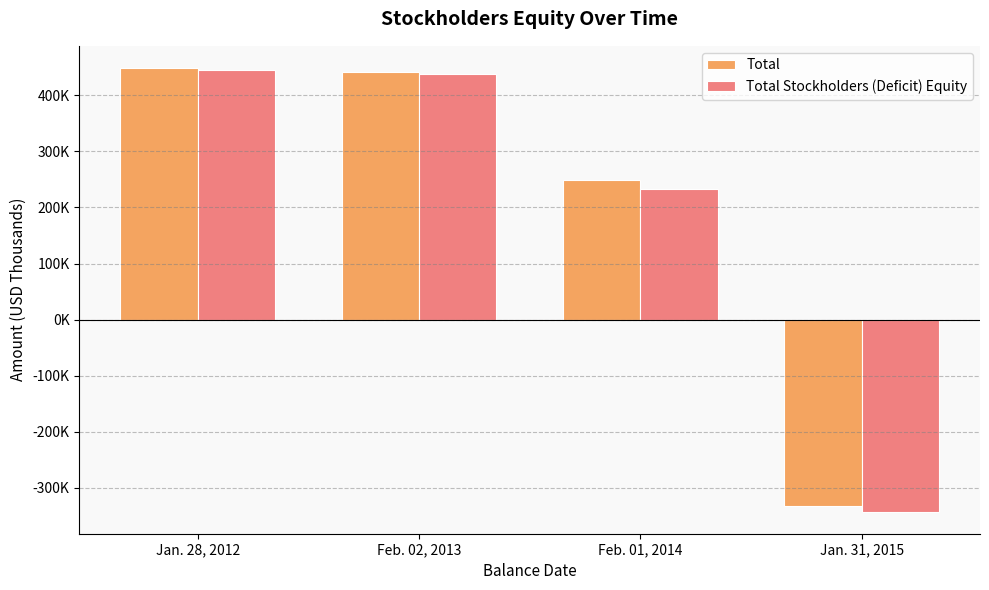

Reading left to right, transcribe all the data shown in this chart.

Total: Jan. 28, 2012=448639	Feb. 02, 2013=441637	Feb. 01, 2014=249142	Jan. 31, 2015=-332265
Total Stockholders (Deficit) Equity: Jan. 28, 2012=445375	Feb. 02, 2013=437542	Feb. 01, 2014=233794	Jan. 31, 2015=-342191